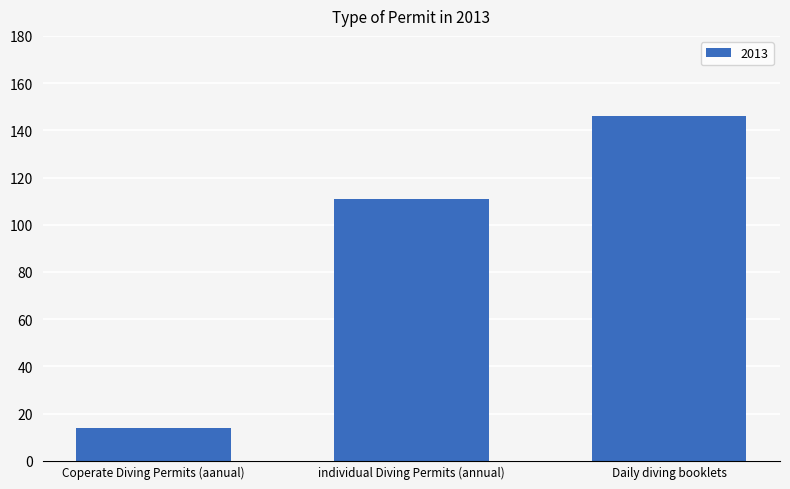

What is the average value?

90